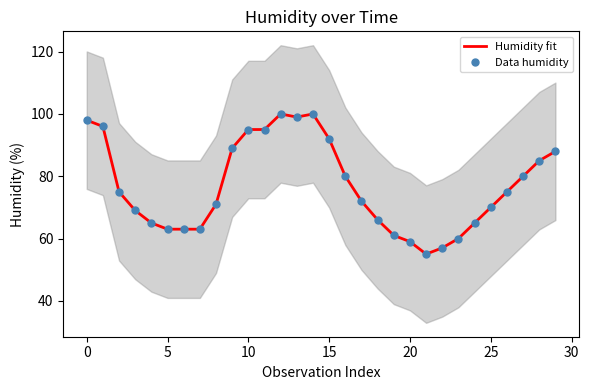

What is the label of the 25th point from the left?

24